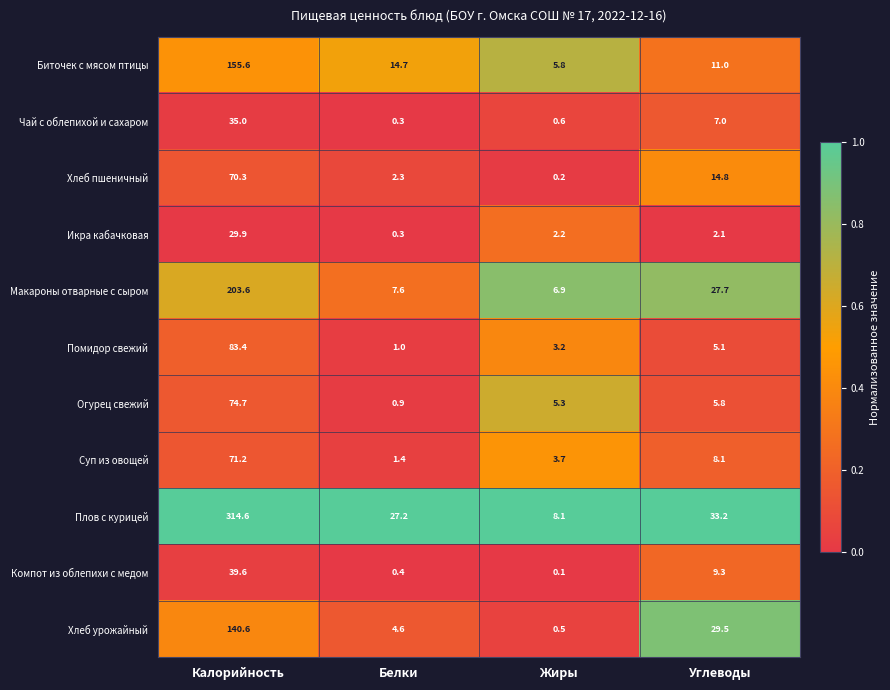

What is the sum of all Помидор свежий values?

92.7